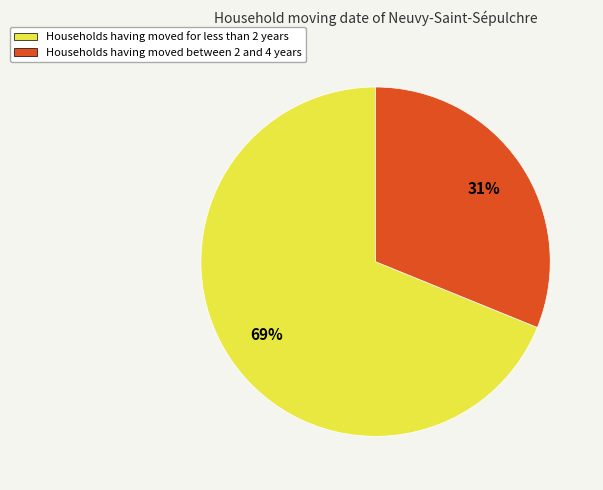

To the nearest percent, what is the difference between the largest and smallest slice percentages?

38%